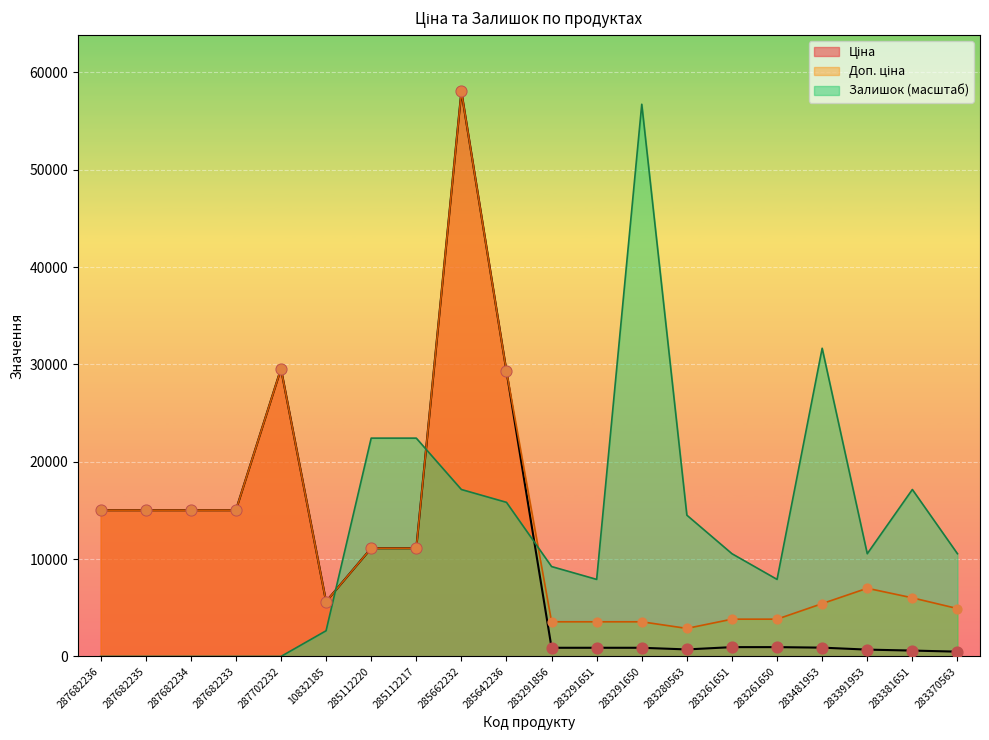

Is the value of Доп. ціна at 285662232 greater than the value of Ціна at 285642236?

Yes